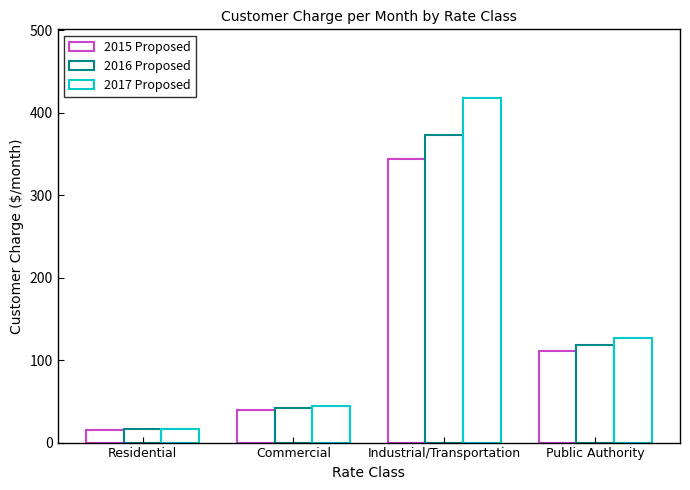

The 2017 Proposed series shows 6.9 at Residential. True or false?

False